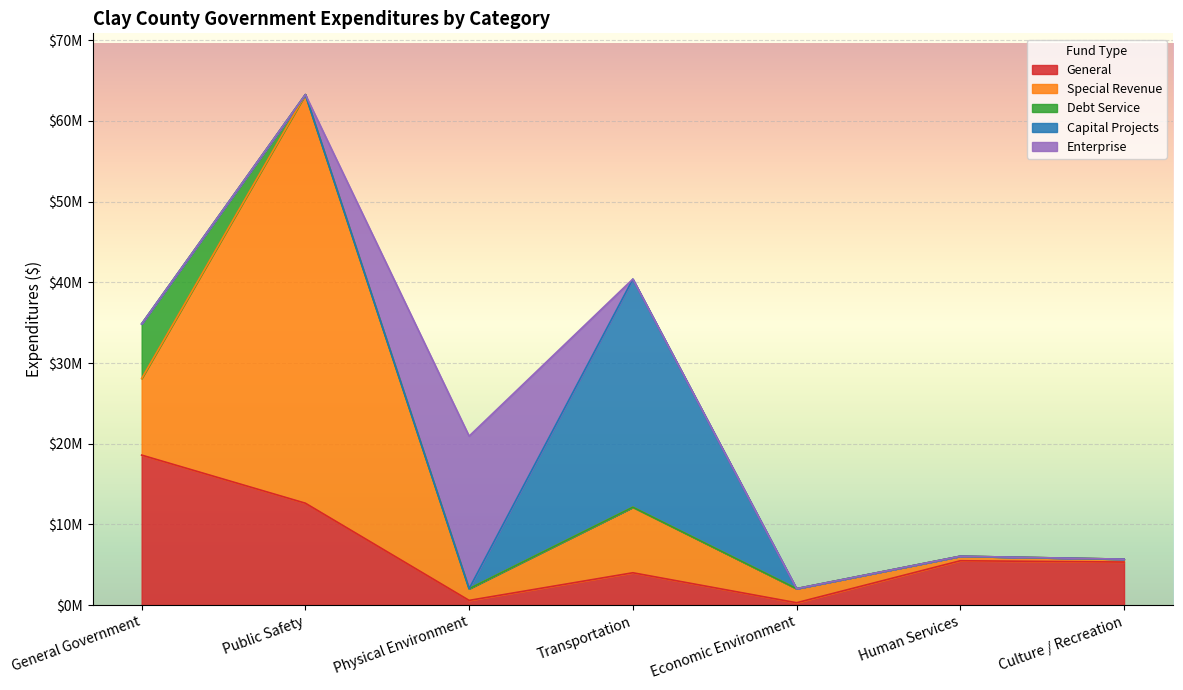

List the series in order of their peak value, highest first.

Special Revenue, Capital Projects, Enterprise, General, Debt Service